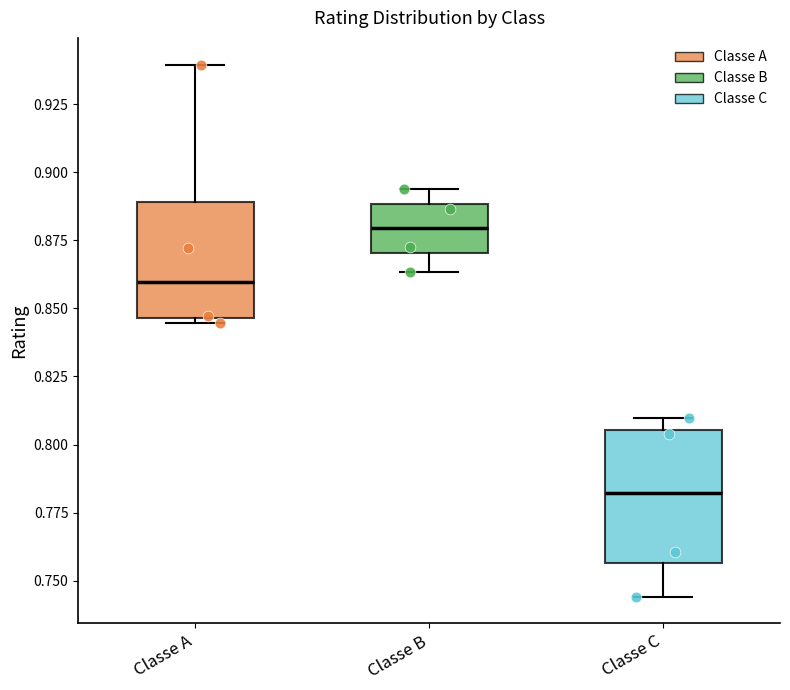

Reading left to right, transcribe this box plot: for each box, give where its median line is, the range the box spans, and where its two whiskers end, as read against the y-axis. The values are not printed on the chart, so give them approximately, as read against the axis.

Classe A: median 0.860, box 0.845 to 0.890, whiskers 0.845 (just below the box's lower edge) to 0.940
Classe B: median 0.880, box 0.870 to 0.890, whiskers 0.865 to 0.895
Classe C: median 0.780, box 0.755 to 0.805, whiskers 0.745 to 0.810